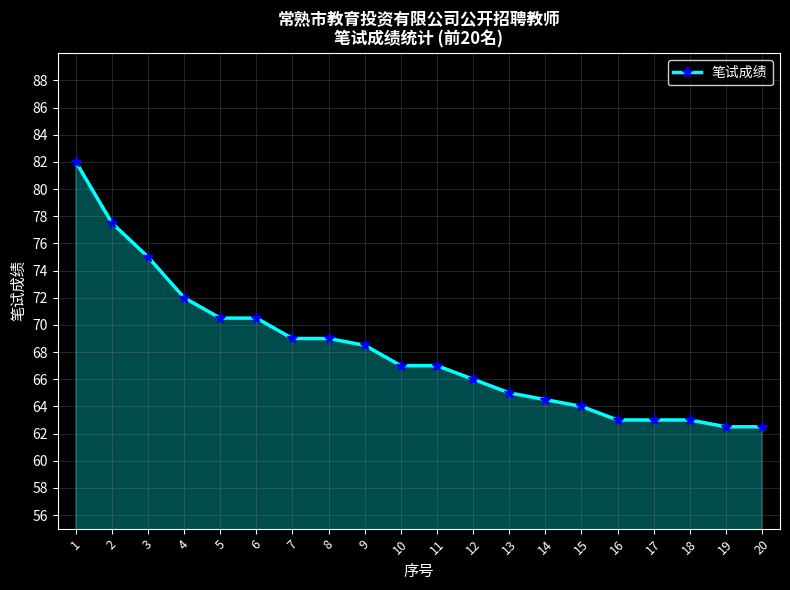

True or false: the data shows 37.2 at 8.

False